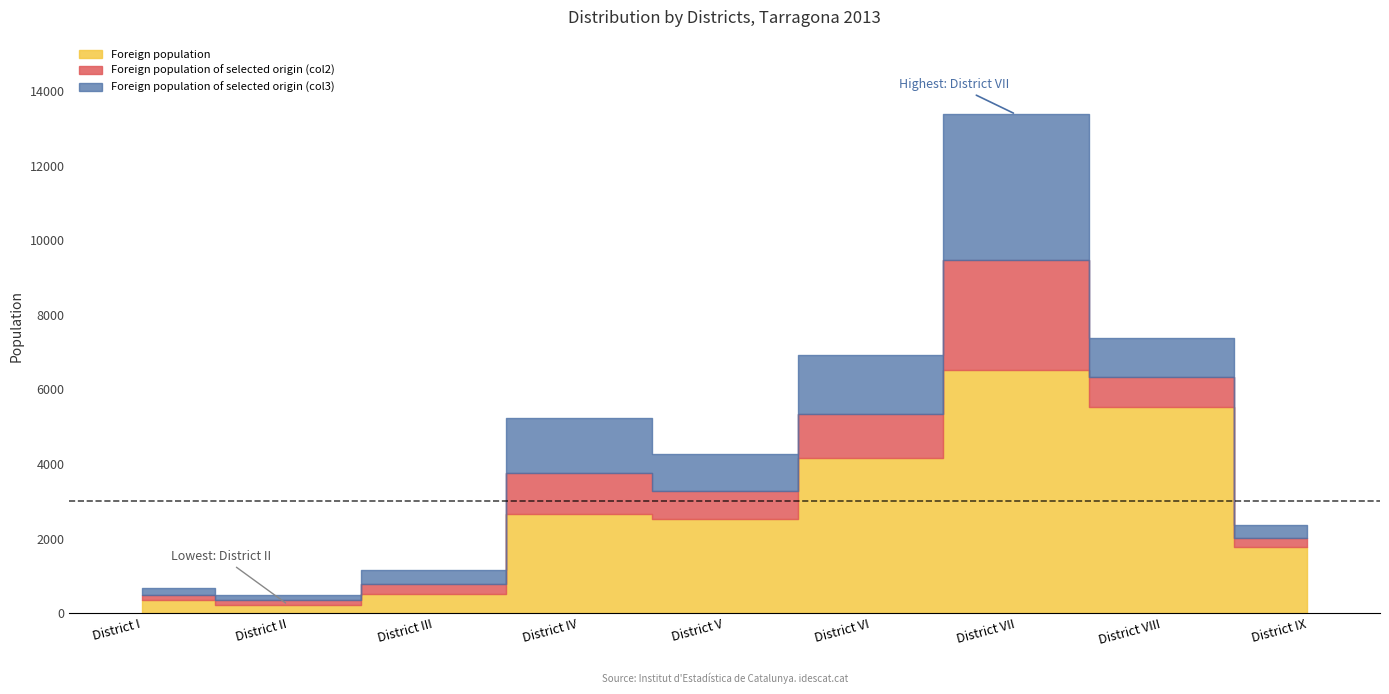

What is the difference between the maximum and minimum values in the Foreign population series?

6283